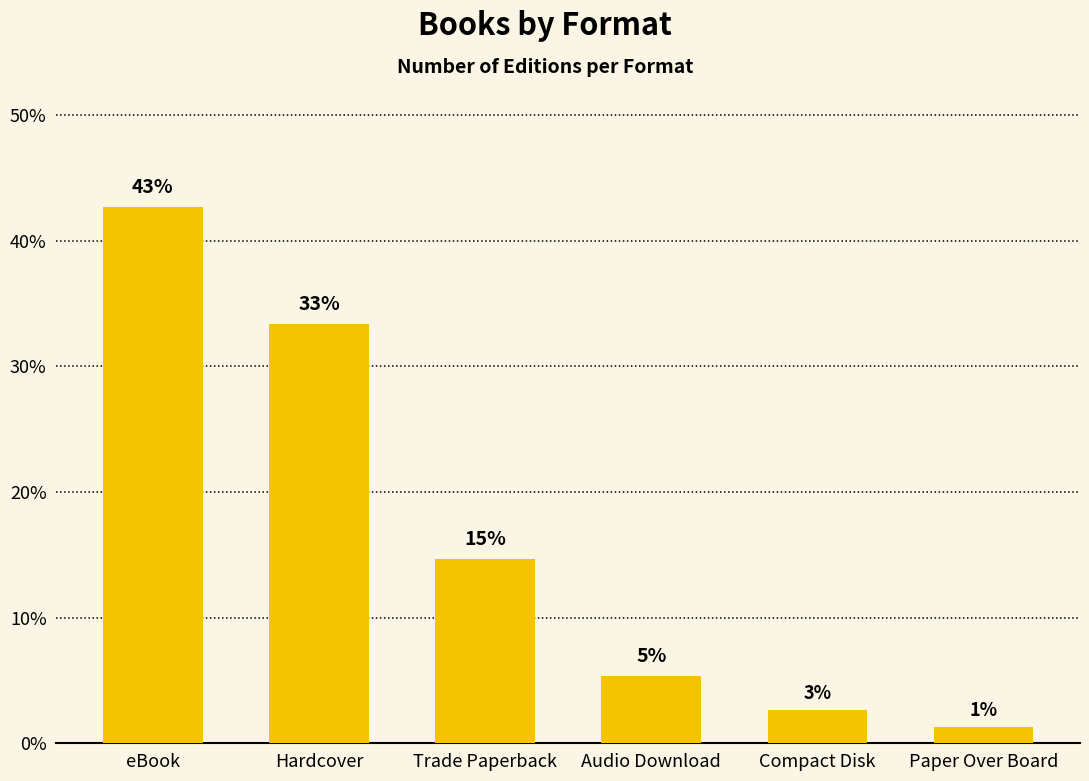

How many bars are there in total?

6